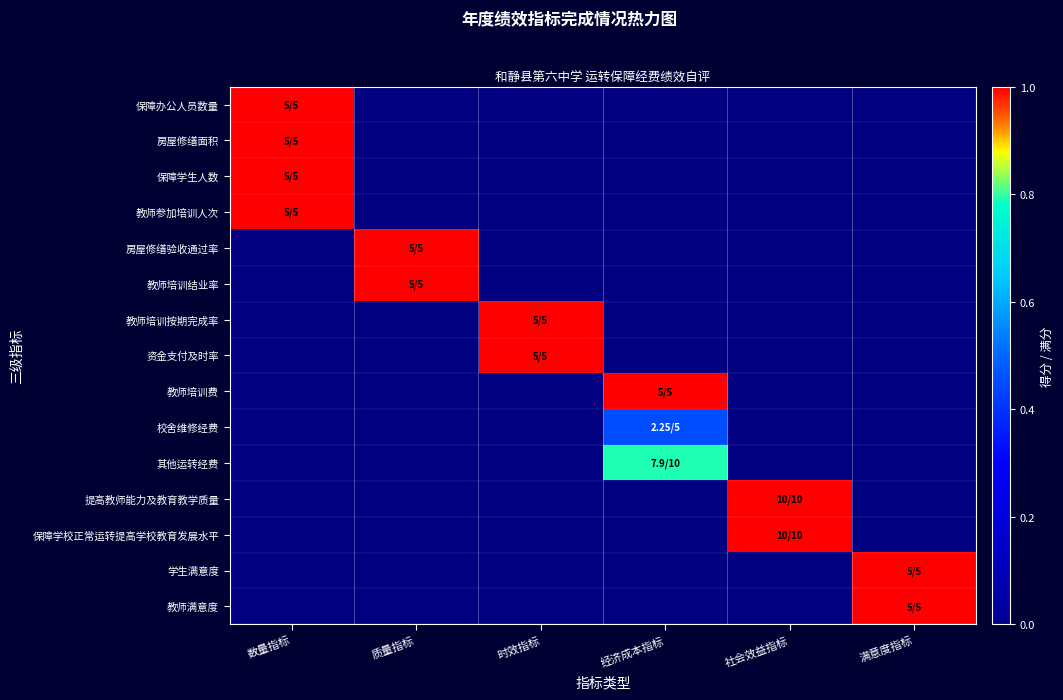

At which category is the sum across all series the highest?

数量指标